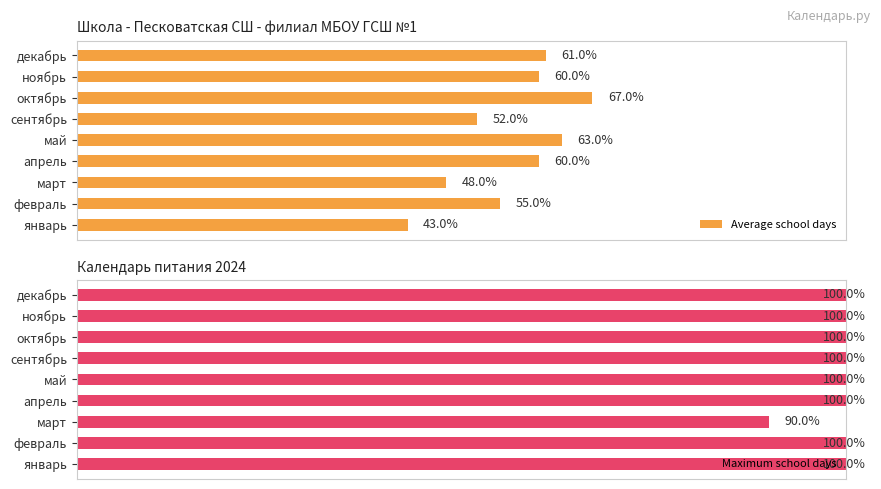

At which label does Average school days reach its peak?

октябрь